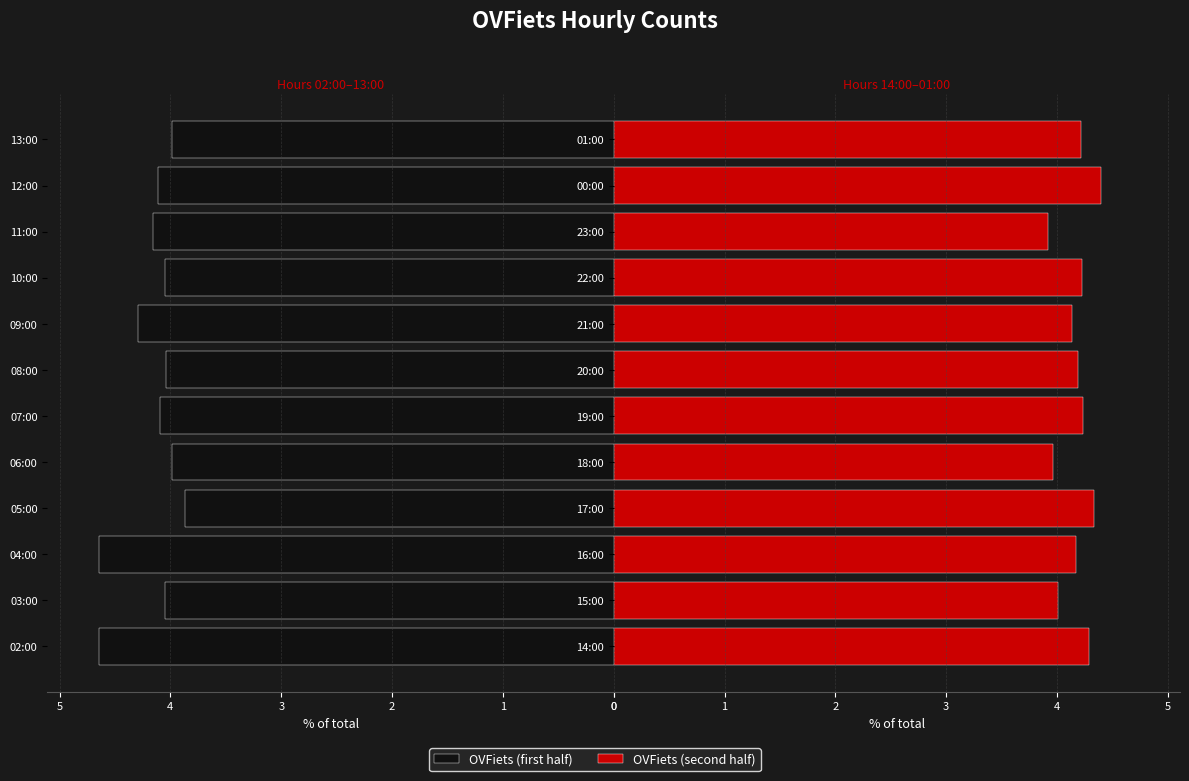

What is the minimum value shown in the chart?

3.9